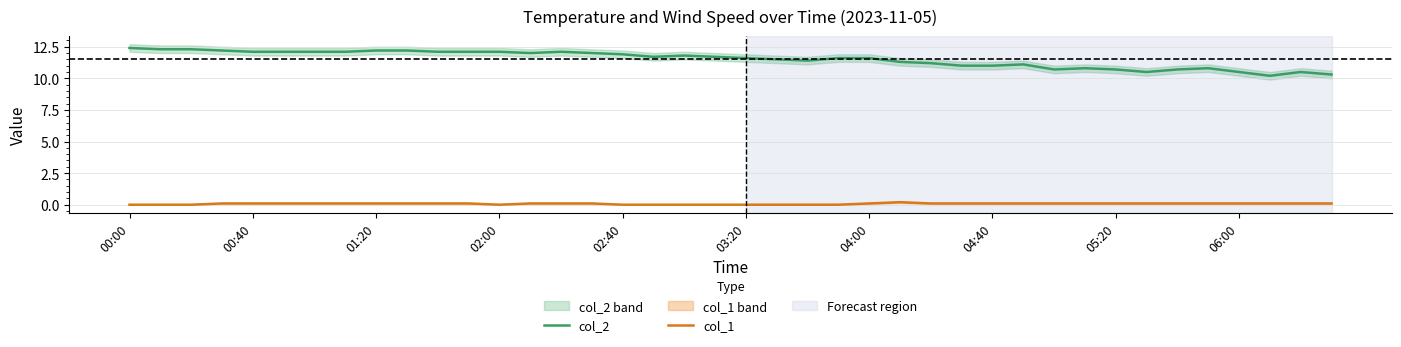

What is the difference between the second highest and second lowest values in the col_2 series?

2.0